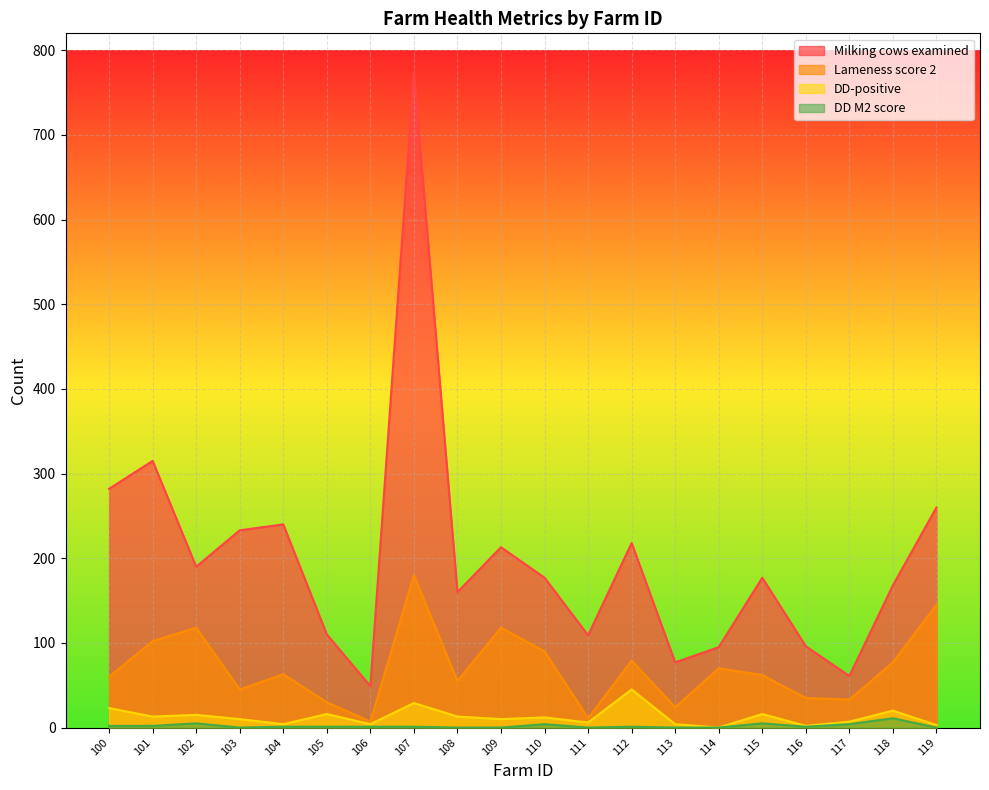

True or false: DD M2 score and DD-positive intersect in this chart.

False